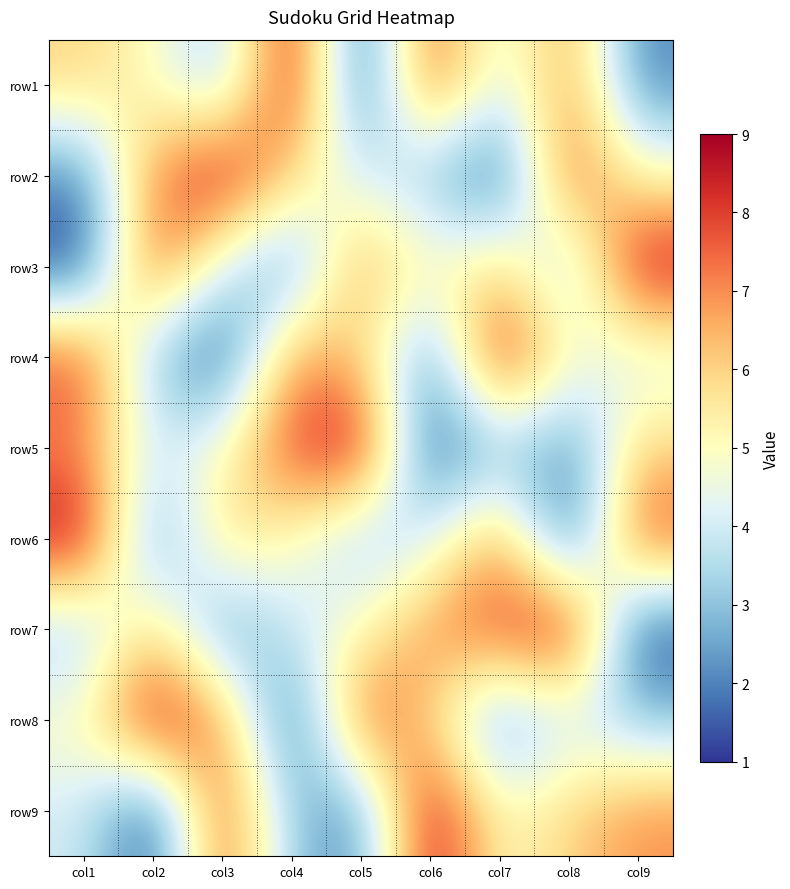

What is the difference between the highest and lowest values at col3?

8